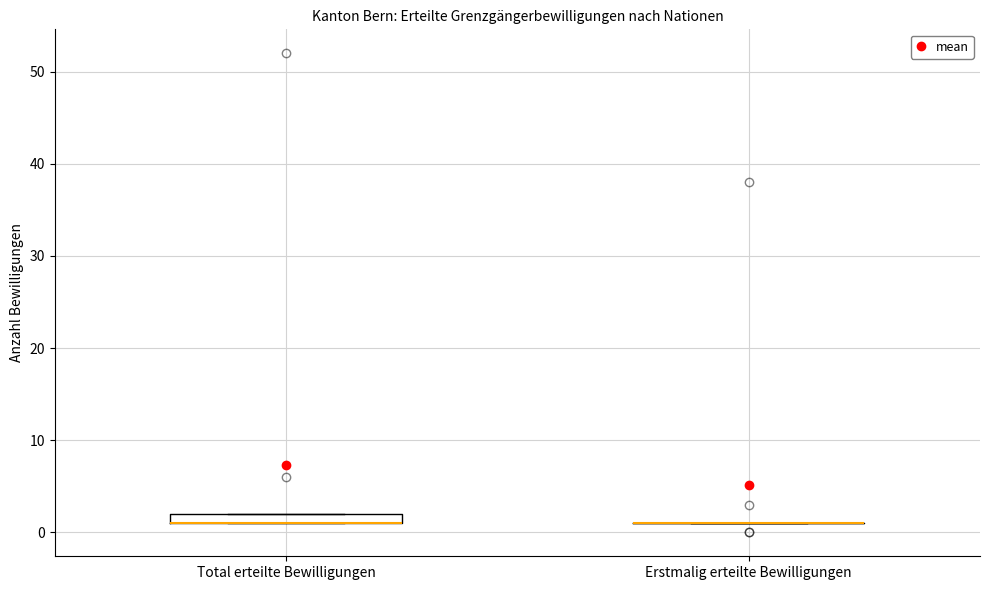

Which box is the tallest, from its lower edge to its upper edge?

Total erteilte Bewilligungen